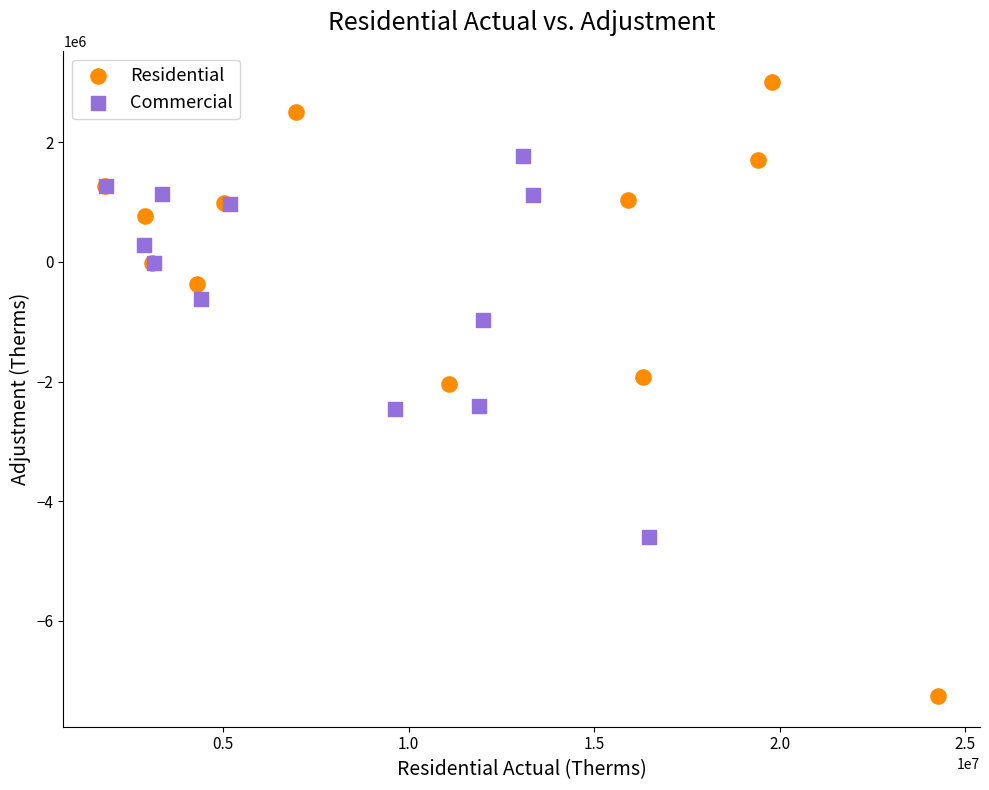

Which series has the largest Y range (max minus min)?

Residential